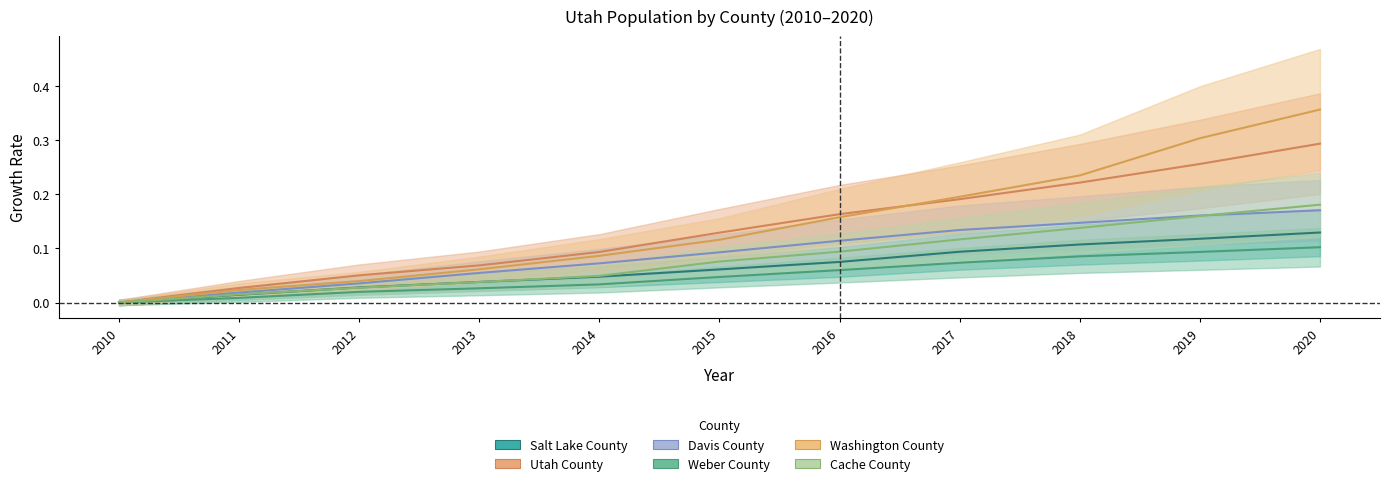

List the series in order of their peak value, lowest first.

Weber County, Salt Lake County, Davis County, Cache County, Utah County, Washington County